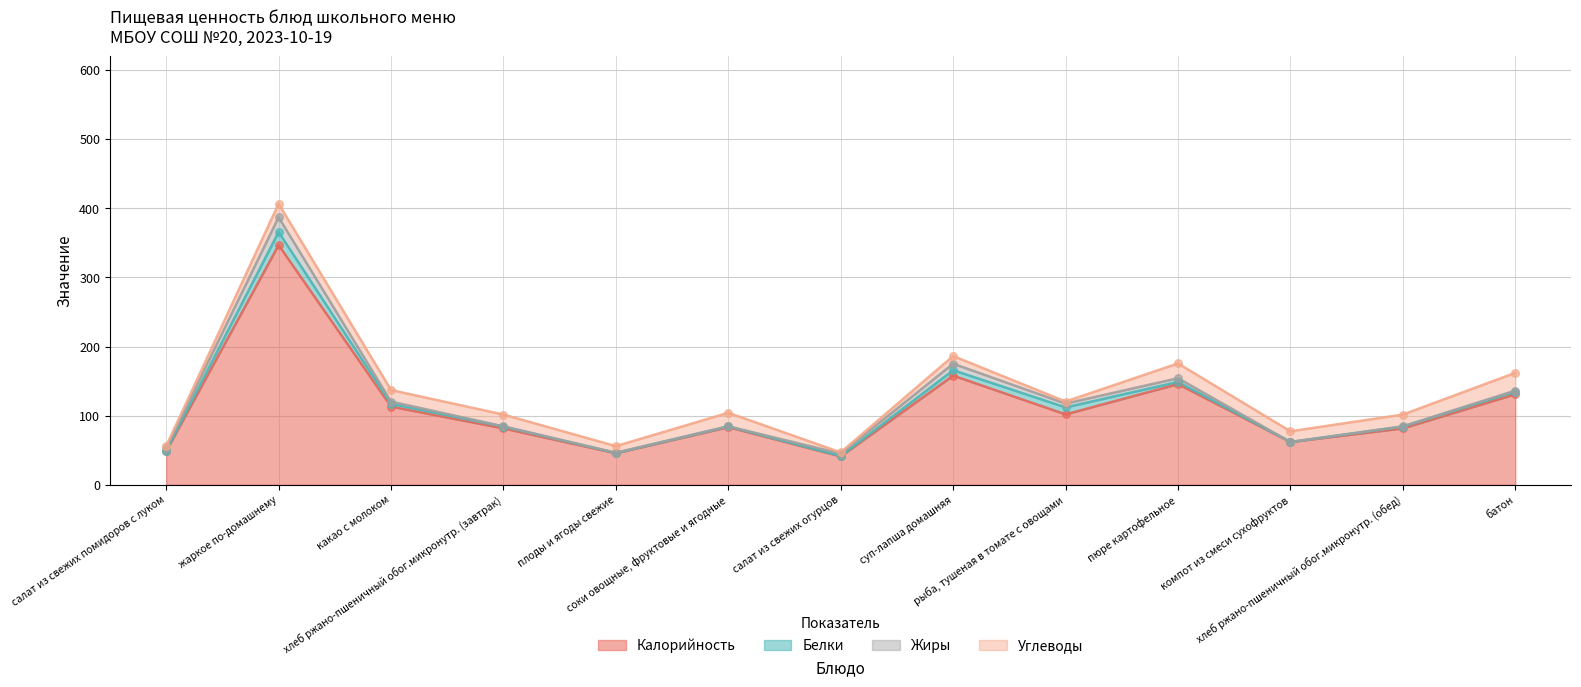

Which series reaches the maximum Y coordinate?

Калорийность